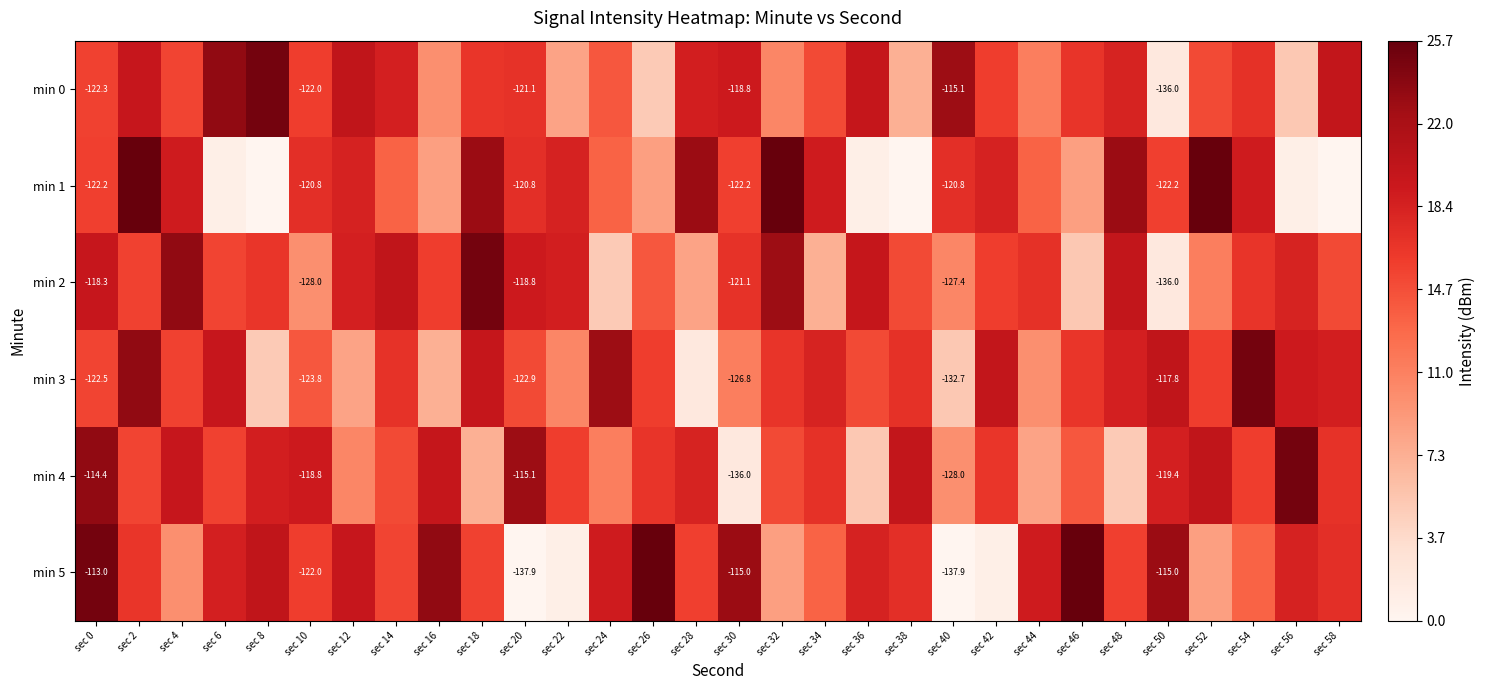

True or false: min 3 has a value of 24.6 at sec 0.

False